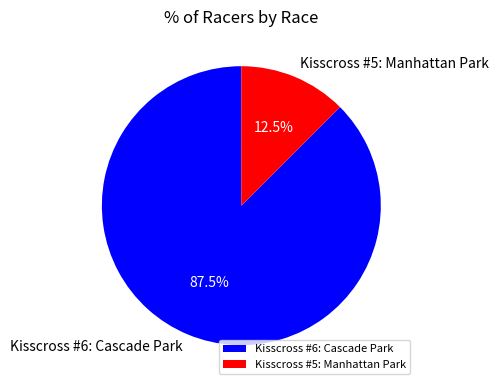

Rank the categories by value from highest to lowest.

Kisscross #6: Cascade Park, Kisscross #5: Manhattan Park